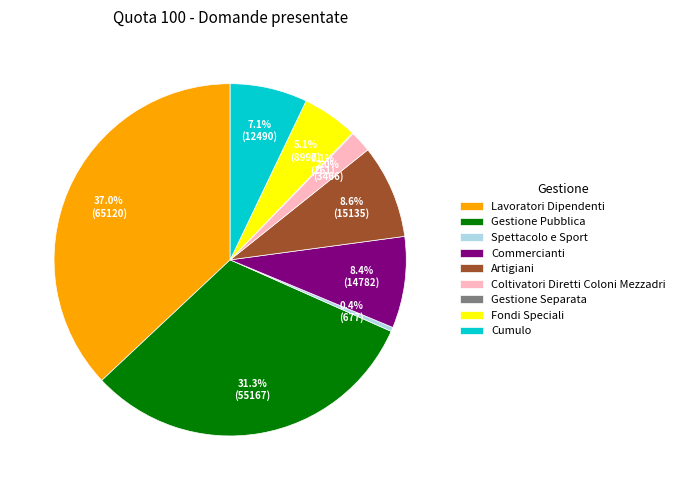

Is it true that Gestione Pubblica is 31% of the pie?

True